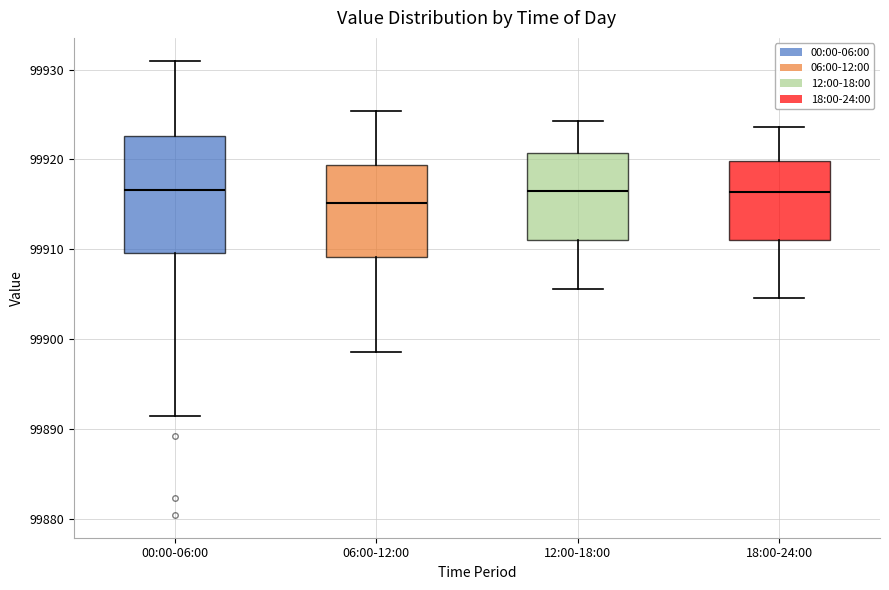

Where does the median line of the box for 06:00-12:00 sit on the y-axis? The values are not printed on the chart, so give them approximately, as read against the axis.

99915